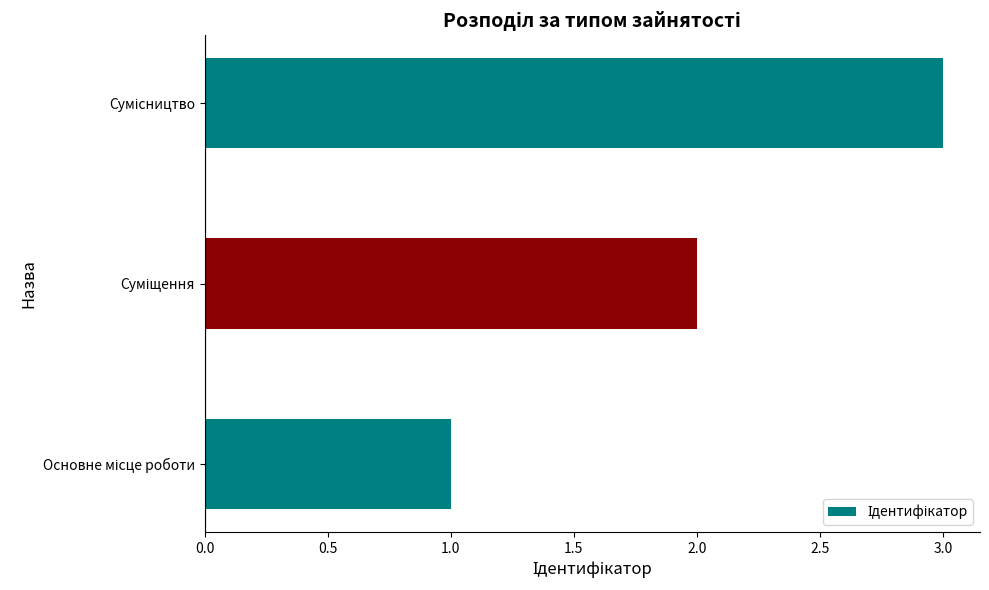

What is the sum of all values?

6